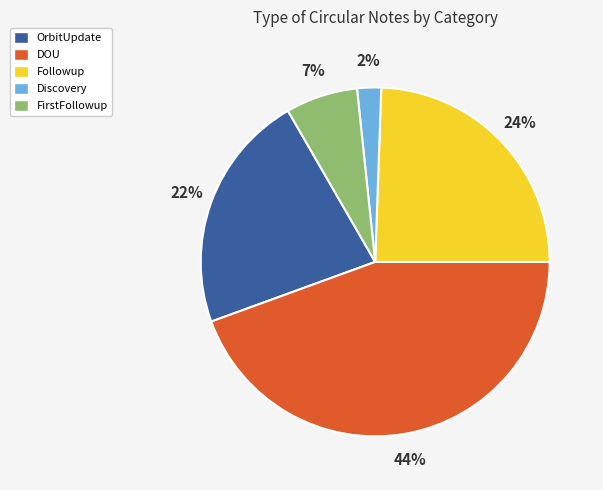

What percentage is the OrbitUpdate slice, to the nearest percent?

22%